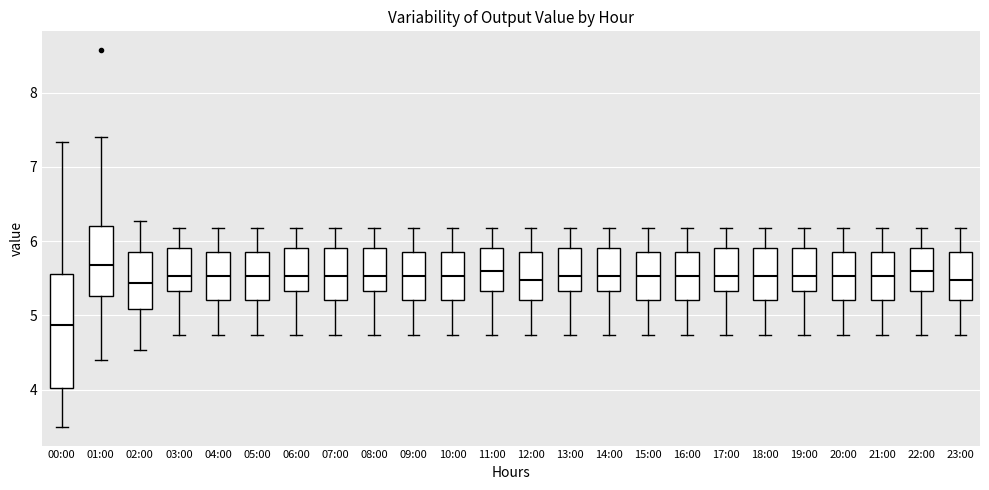

Comparing the boxes themselves (not the whiskers), which one is the tallest?

00:00